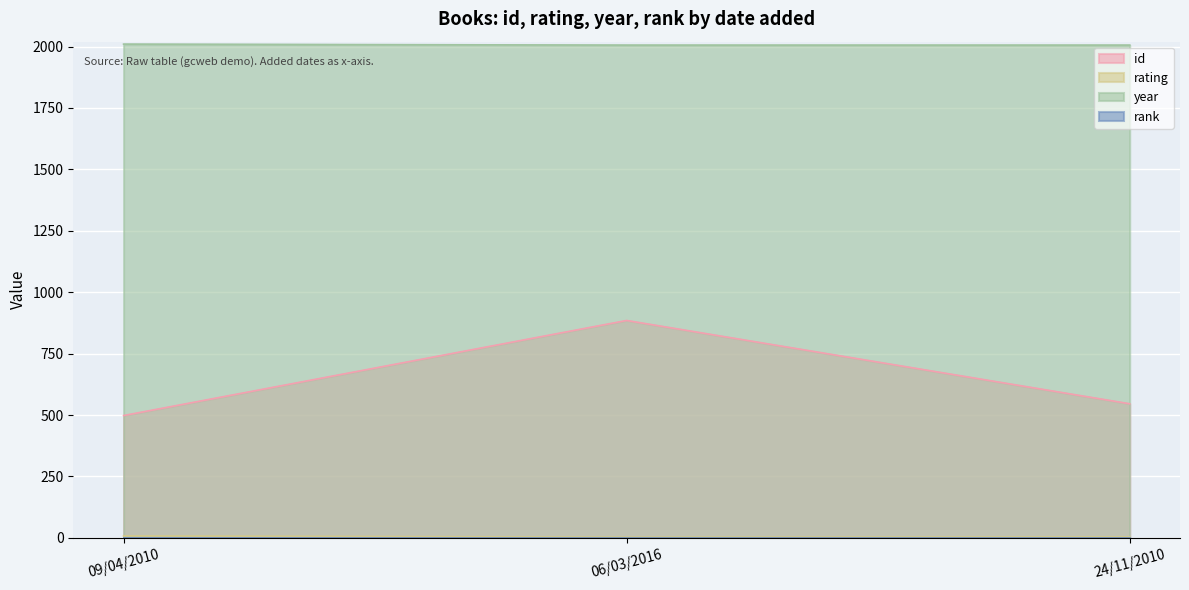

What is the greatest value displayed?

2010